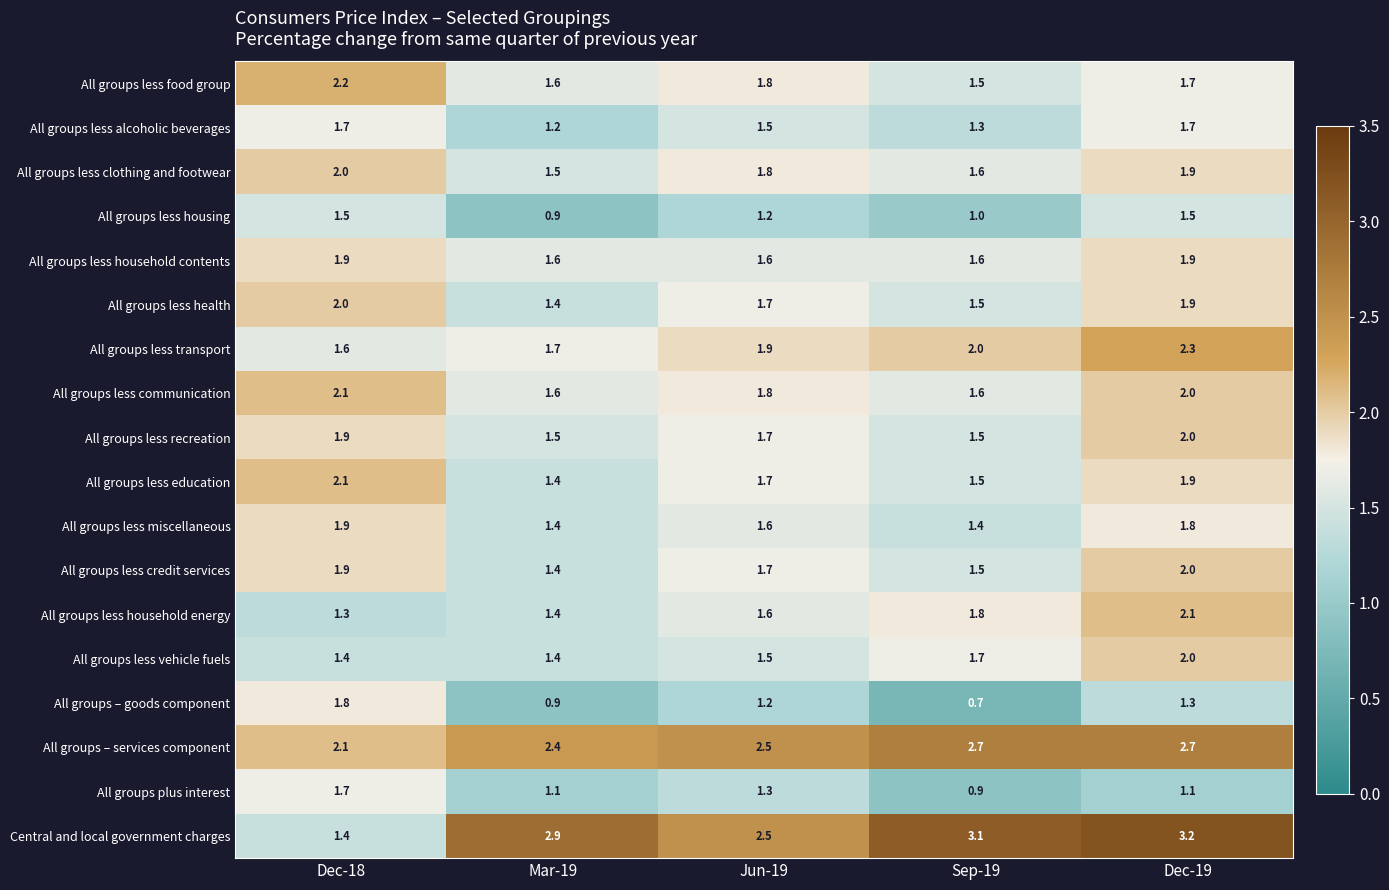

Read the All groups less alcoholic beverages value at Sep-19.

1.3